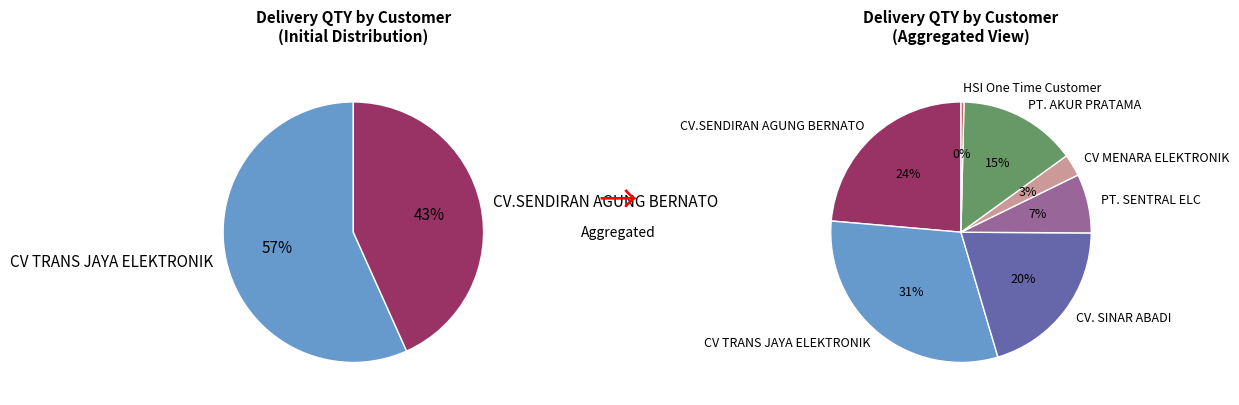

Which slice is the smallest?

HSI One Time Customer